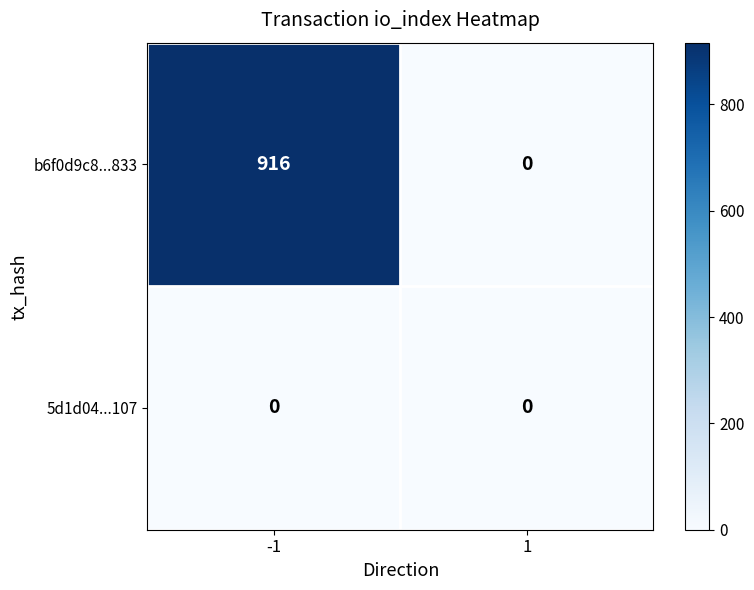

Which series has the largest total across all categories?

b6f0d9c8...833